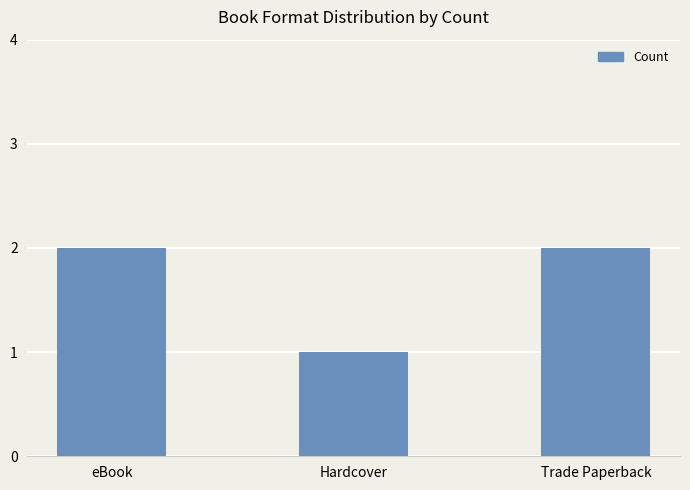

The value at Hardcover is 1. True or false?

True